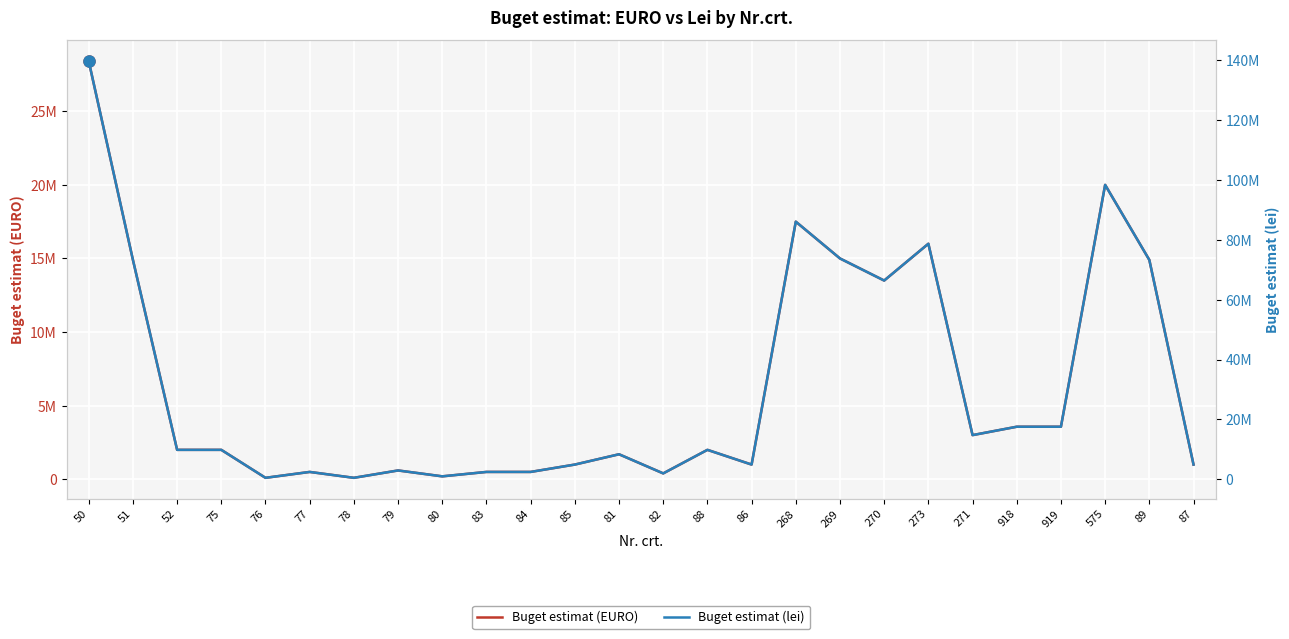

True or false: Buget estimat (EURO) has a value of 14900000 at 89.

True